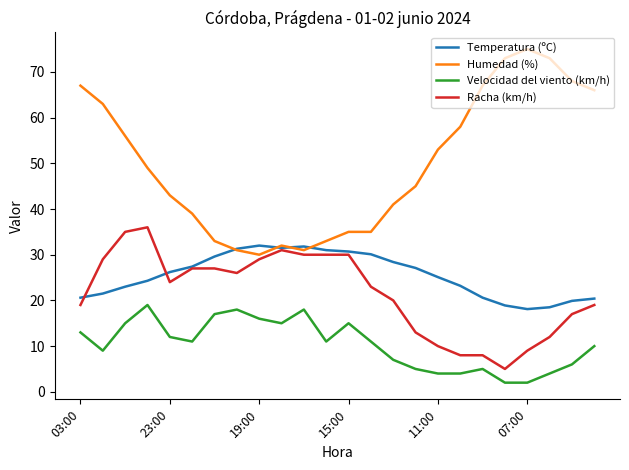

Which series has the largest range (max minus min)?

Humedad (%)